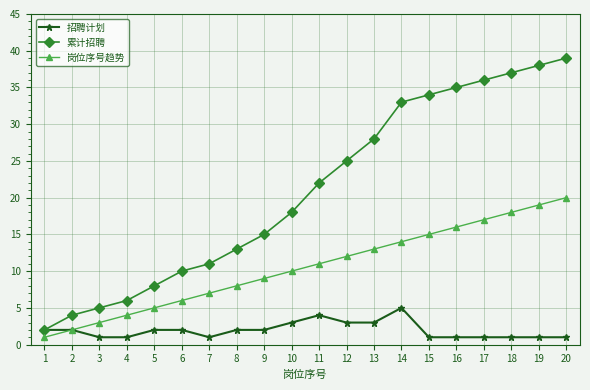

True or false: 岗位序号趋势 and 累计招聘 cross at least once.

False